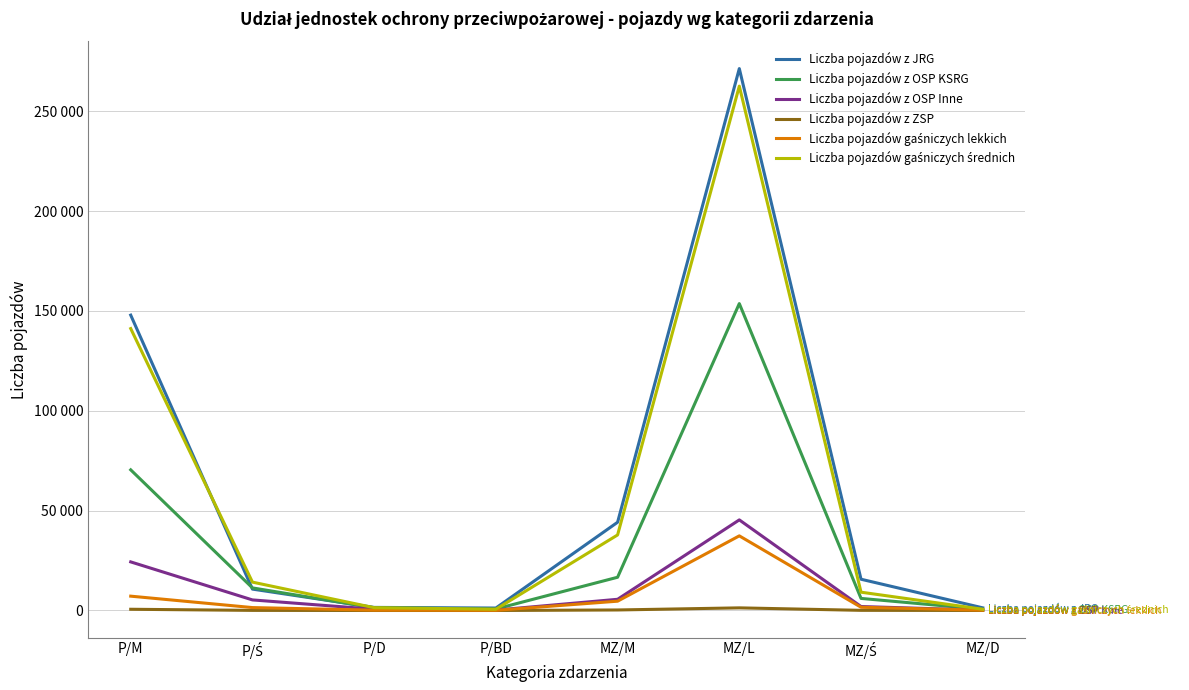

Is this an area chart (filled region under the line)?

No